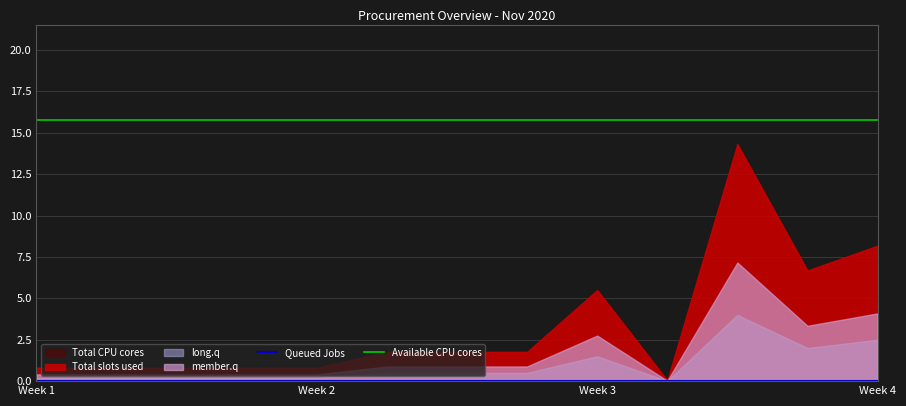

Does the chart have visible grid lines?

Yes